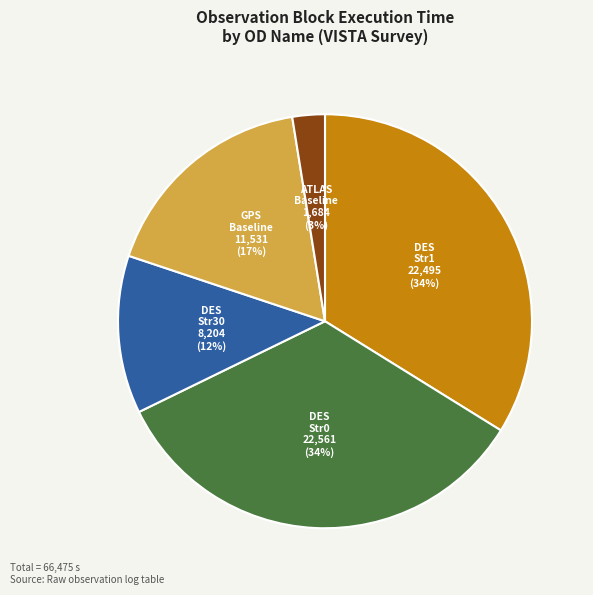

To the nearest percent, what is the average slice percentage?

20%